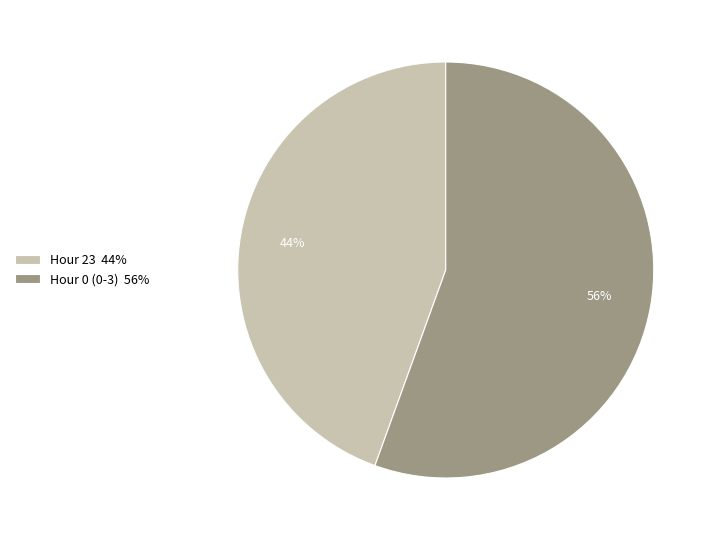

Is it true that Hour 0 (0-3) 56% is 56% of the pie?

True